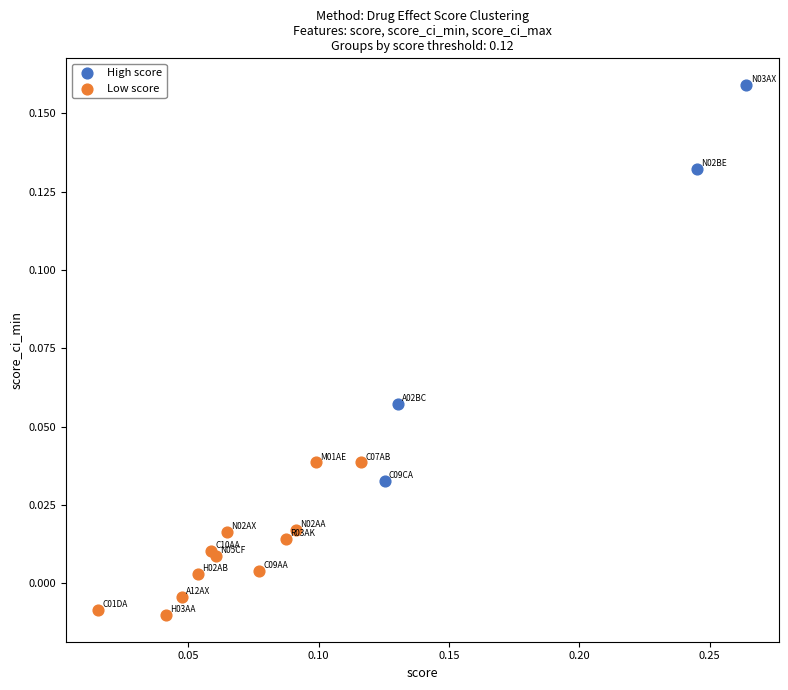

What are all the series names shown in the legend?

High score, Low score